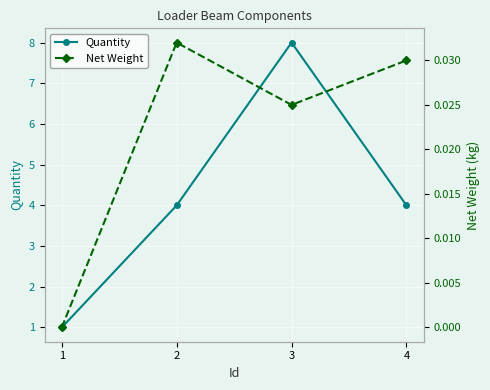

What is the total value across all series at 4?

4.0